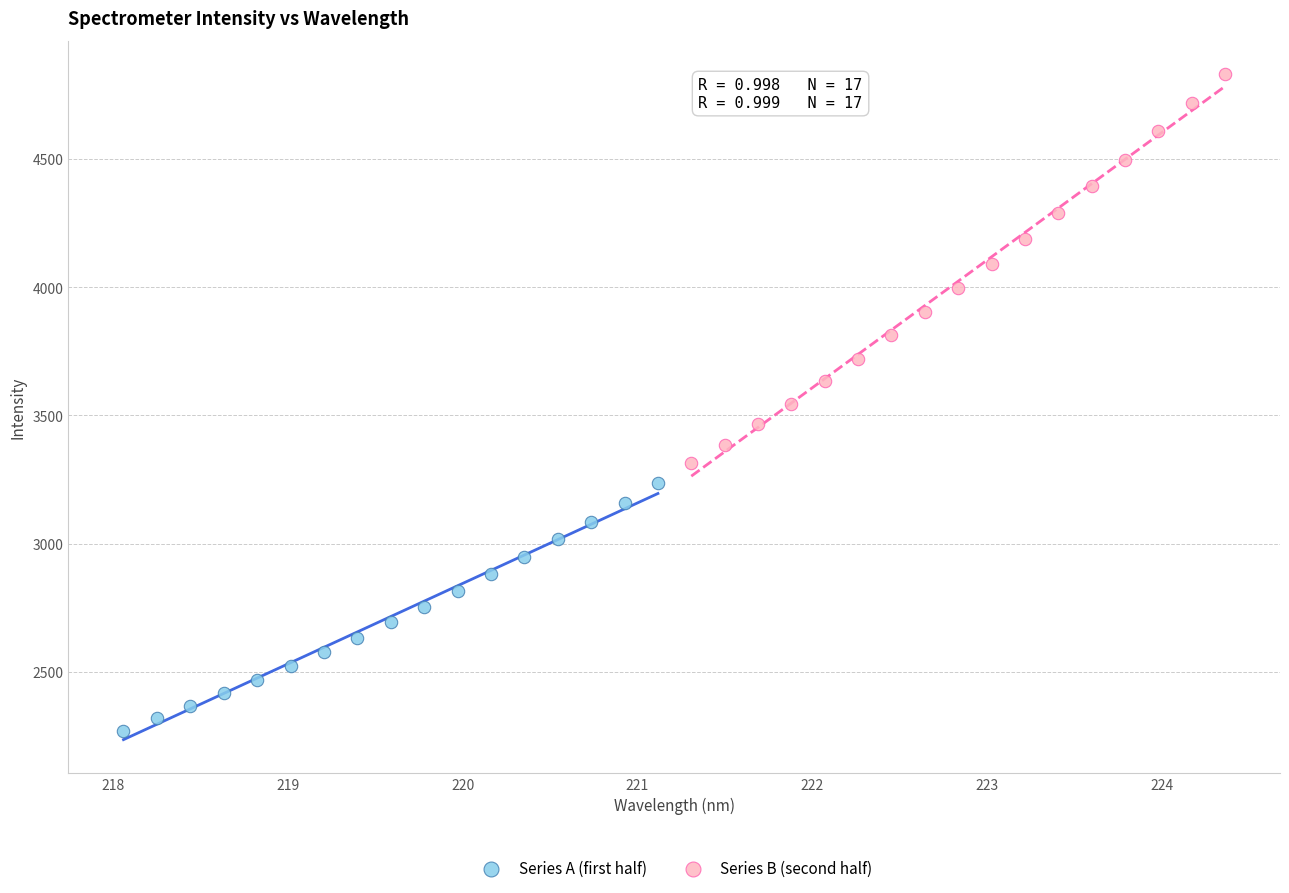

Which series has the largest Y range (max minus min)?

Series B (second half)